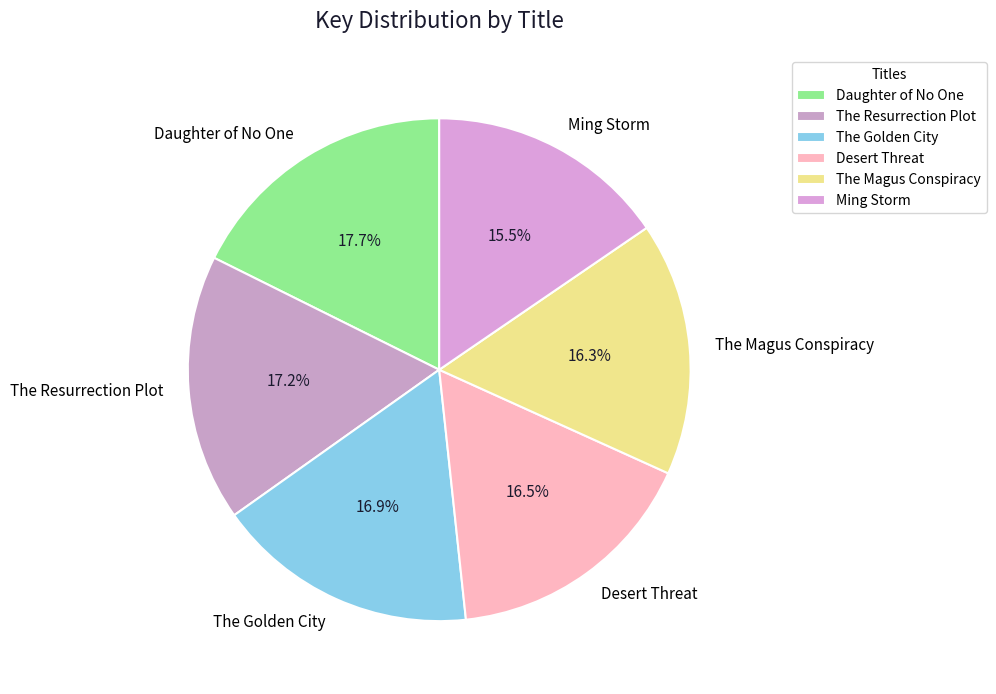

To the nearest percent, what percentage of the pie is The Magus Conspiracy?

16%